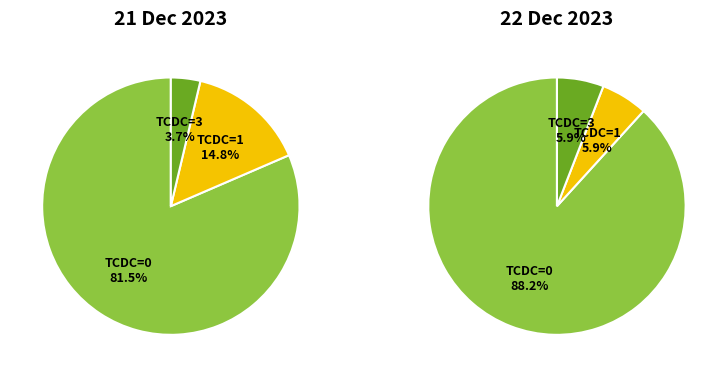

True or false: TCDC=3 accounts for 41% of the total.

False